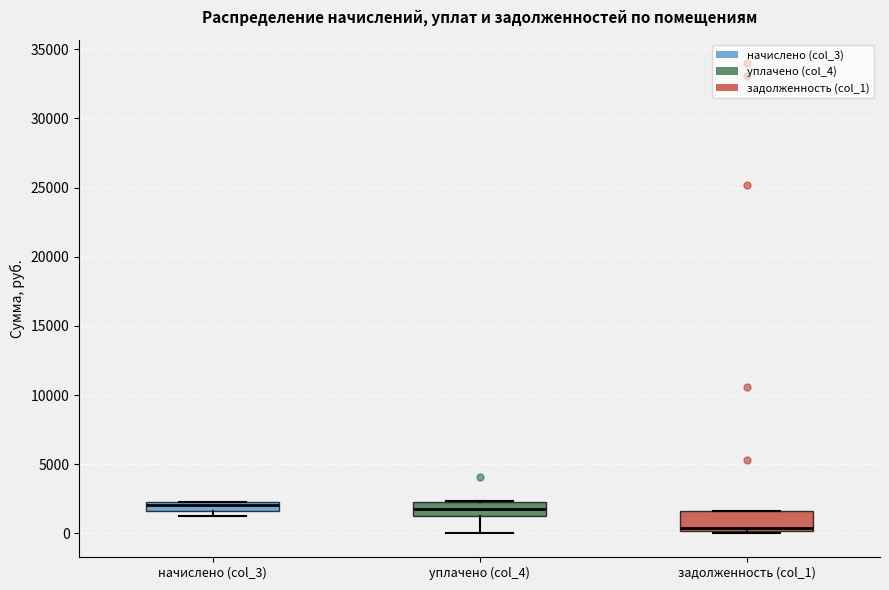

Where is the lower edge of the box for задолженность (col_1) on the y-axis? The values are not printed on the chart, so give them approximately, as read against the axis.

0